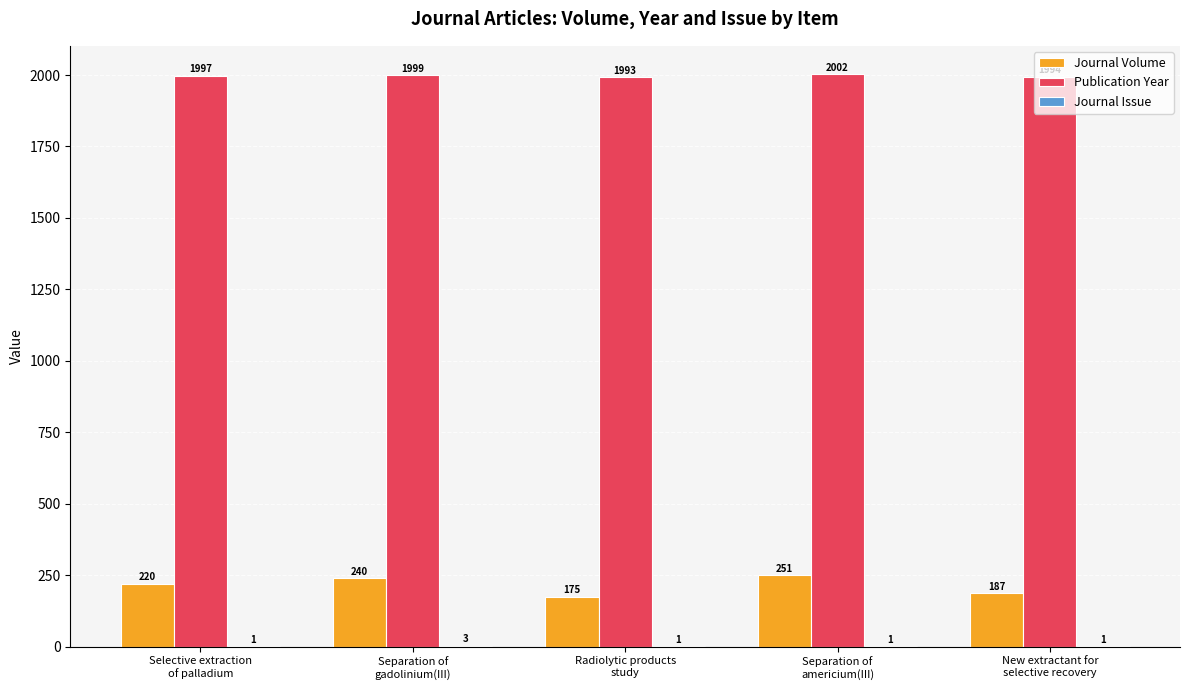

What is the sum of all Publication Year values?

9985